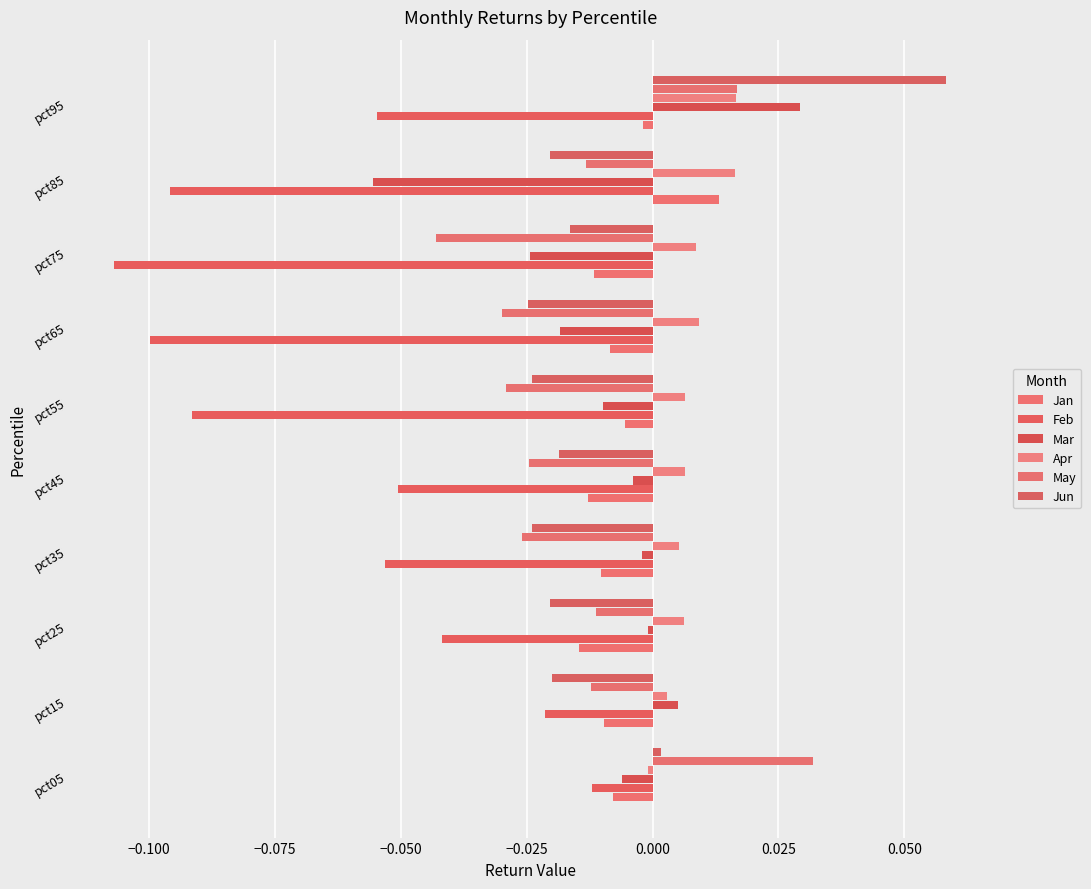

How many distinct data groups are displayed?

6